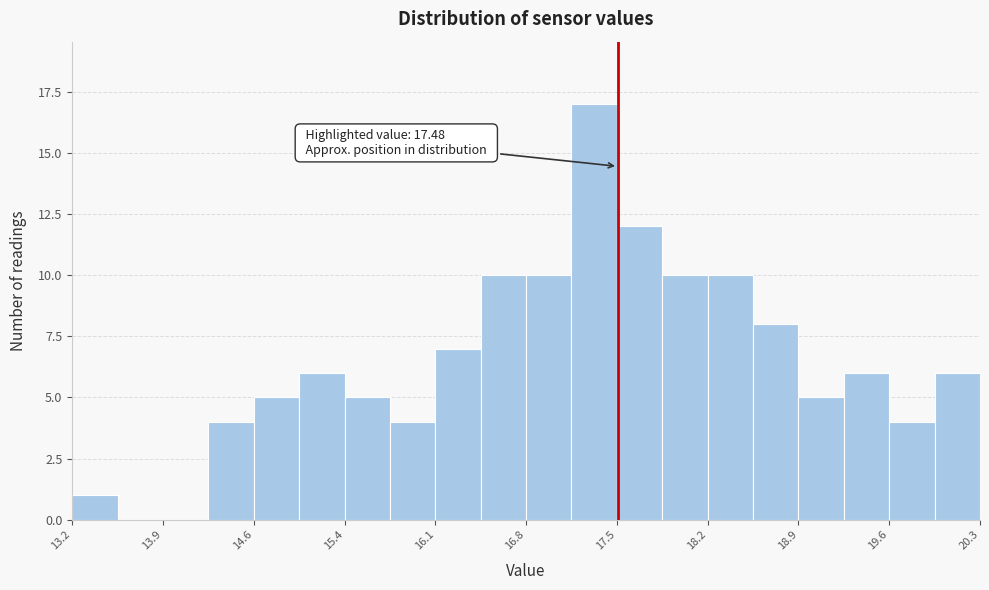

Read against the x-axis, roughly where is the centre of the tallest bar?

17.3